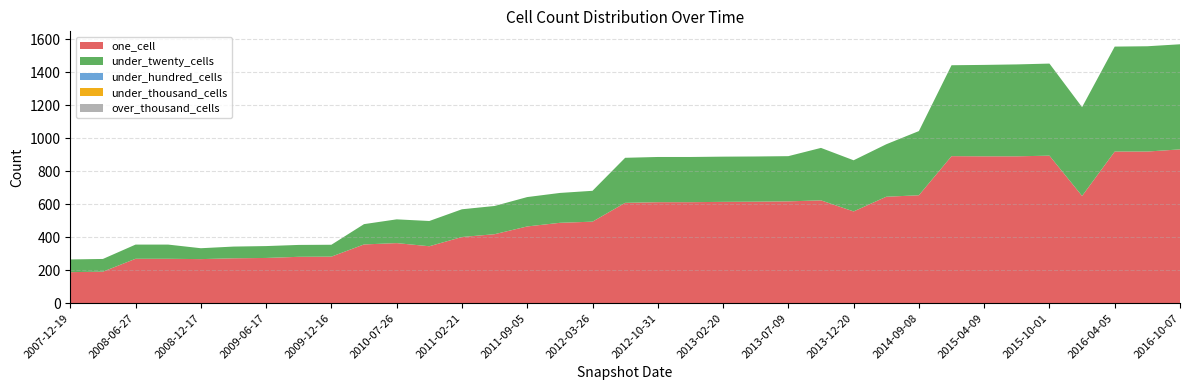

Reading left to right, what are all the values shown in this chart?

one_cell: 188	191	269	269	267	272	274	281	282	356	364	345	401	418	465	487	494	608	612	612	614	615	617	623	556	645	654	891	890	890	894	650	919	919	932
under_twenty_cells: 77	77	86	86	66	71	72	72	72	123	144	153	168	171	178	181	187	273	274	274	274	274	274	318	310	318	389	551	554	557	558	538	636	638	637
under_hundred_cells: 0	0	0	0	0	0	0	0	0	0	0	0	0	0	0	0	0	0	0	0	0	0	0	0	0	0	0	0	0	0	0	0	0	0	0
under_thousand_cells: 0	0	0	0	0	0	0	0	0	0	0	0	0	0	0	0	0	0	0	0	0	0	0	0	0	0	0	0	0	0	0	0	0	0	0
over_thousand_cells: 0	0	0	0	0	0	0	0	0	0	0	0	0	0	0	0	0	0	0	0	0	0	0	0	0	0	0	0	0	0	0	0	0	0	0